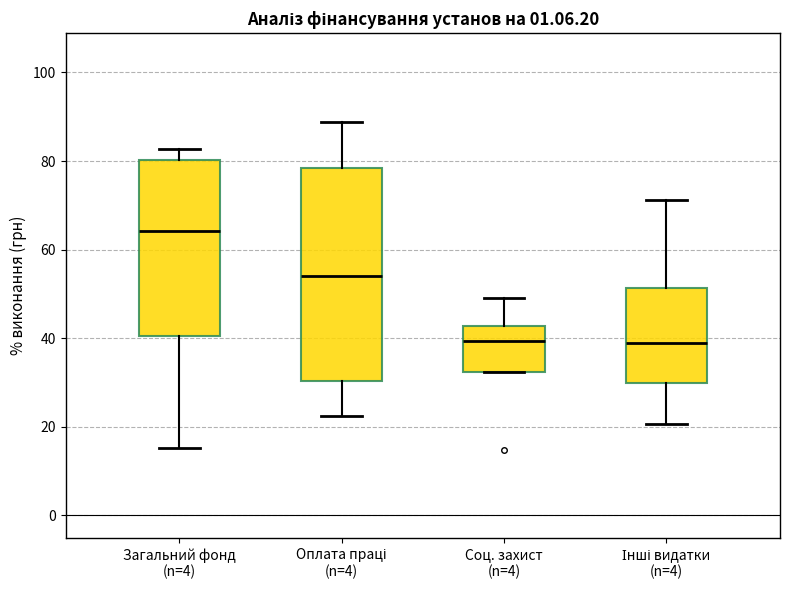

Which box has the highest median line?

Загальний фонд (n=4)